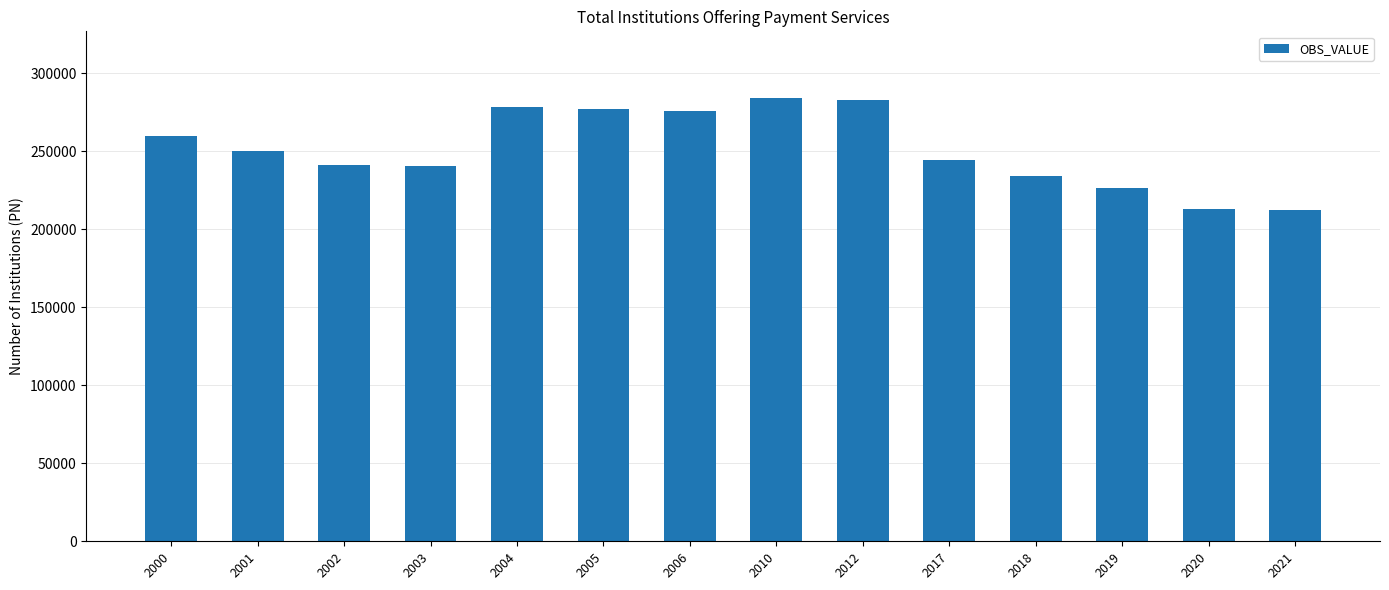

What is the ratio of the value at 2005 to the value at 2003?

1.2